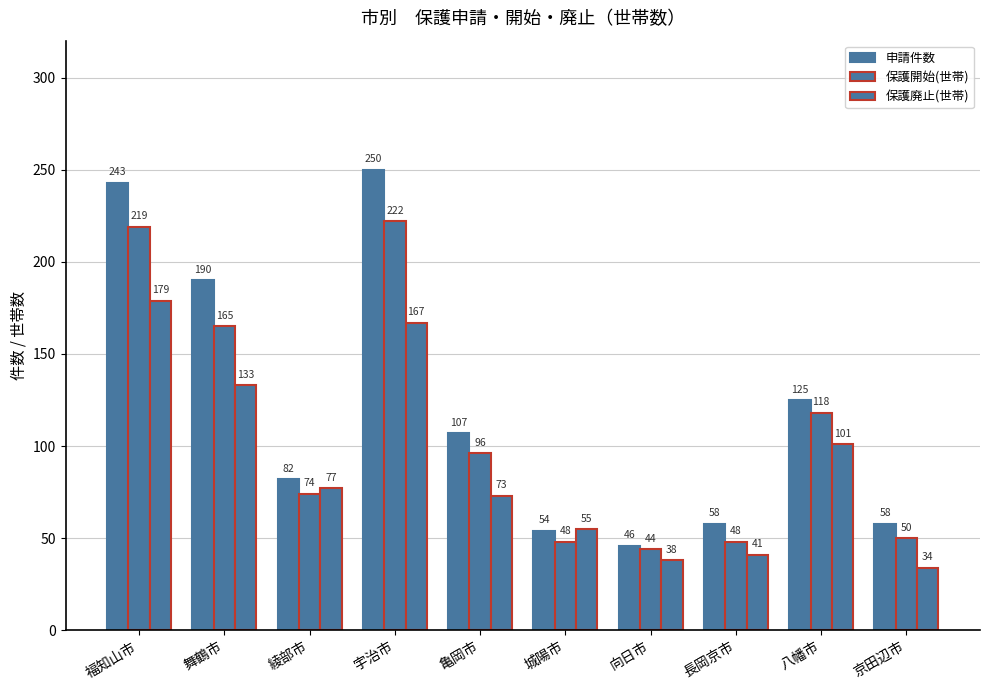

How many groups of bars are there?

10